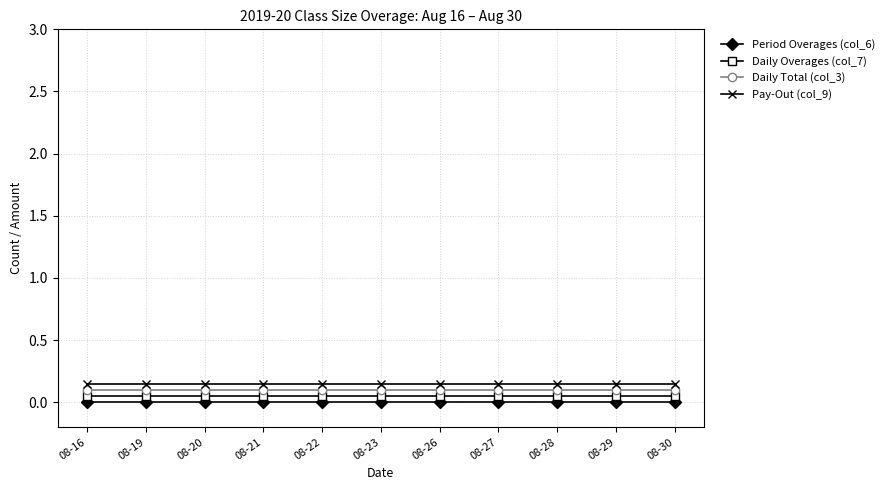

Is this an area chart (filled region under the line)?

No